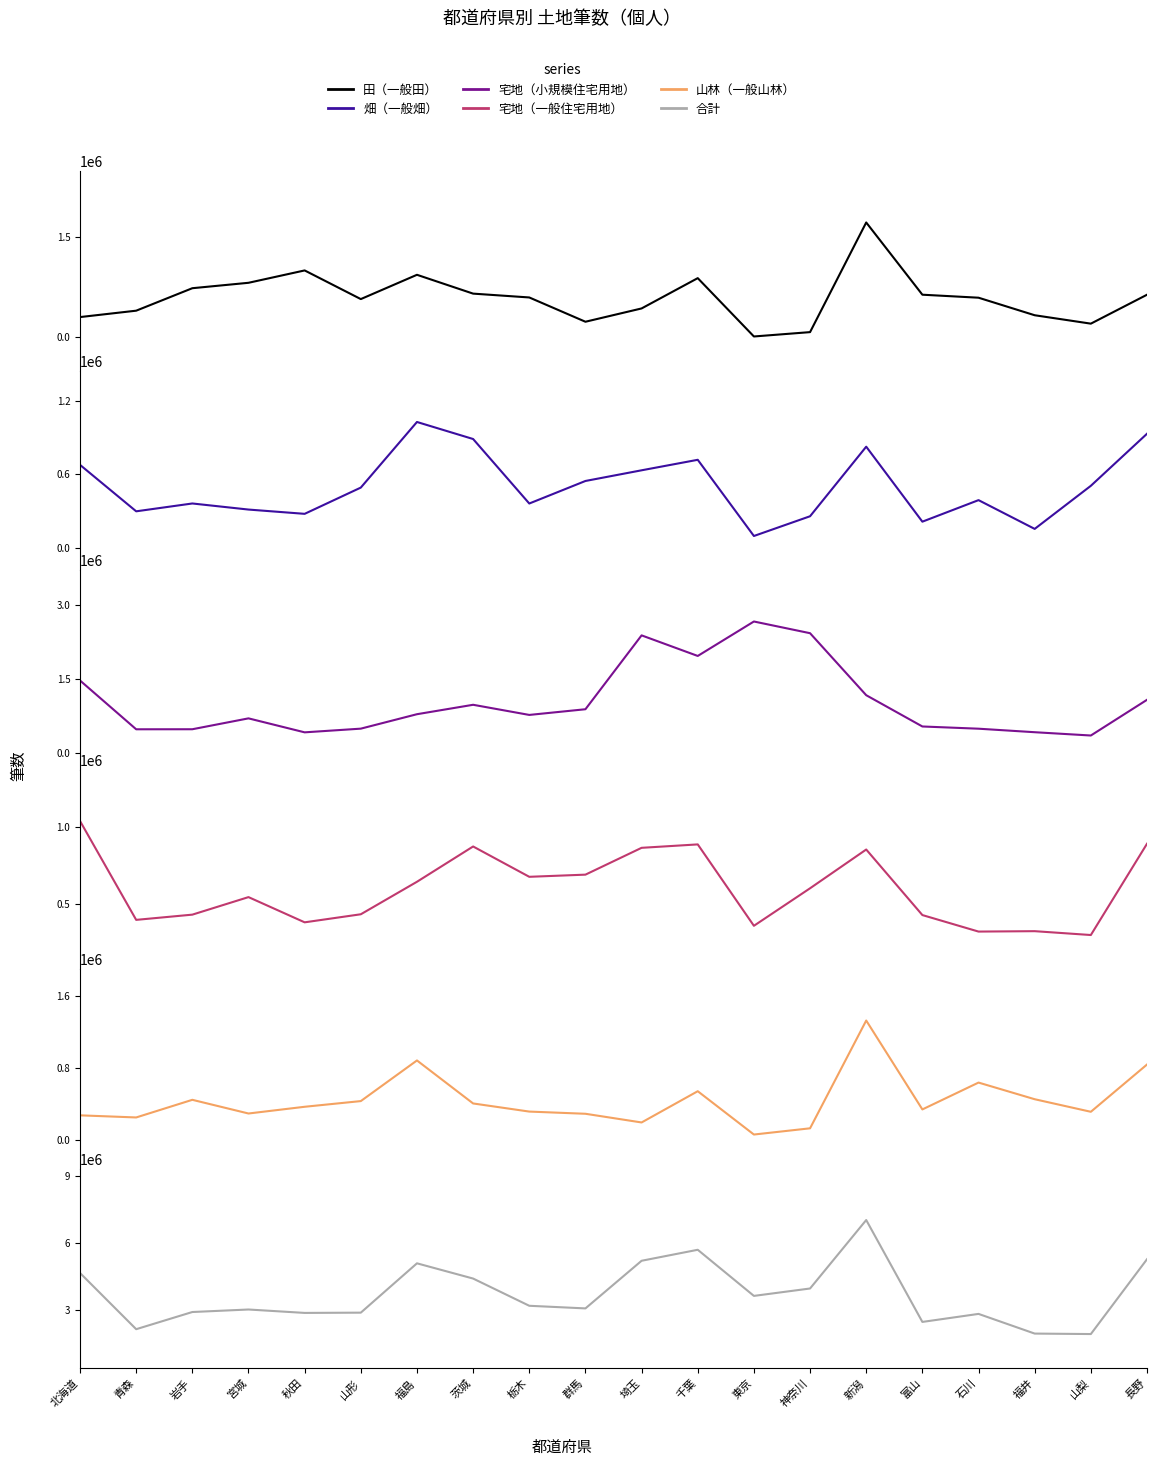

At which category is the sum across all series the highest?

新潟